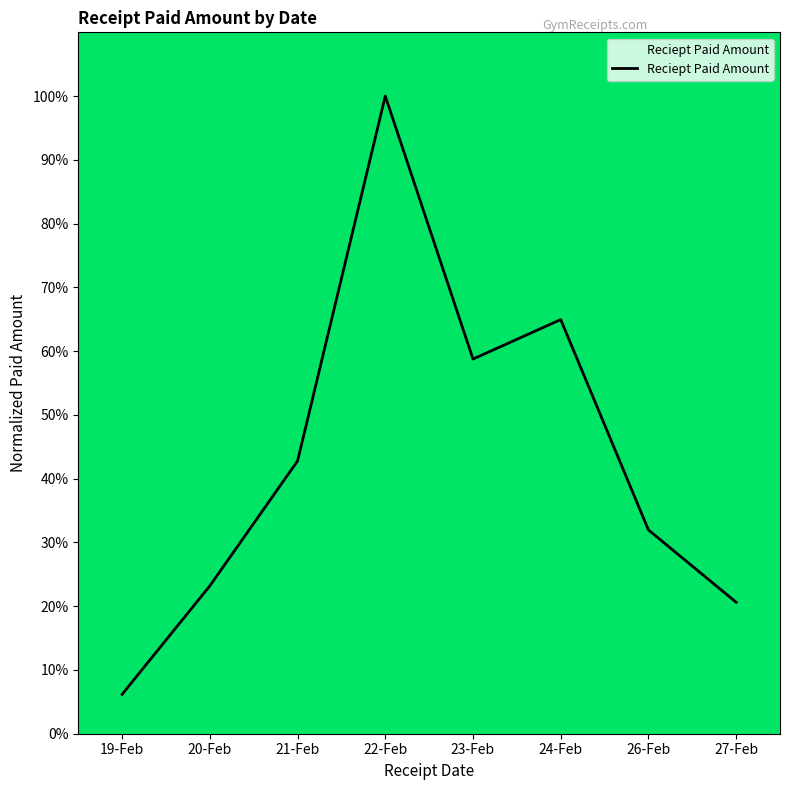

Reading right to left, what are all the values shown in this chart?

20.6	32.0	64.9	58.8	100.0	42.8	23.2	6.2